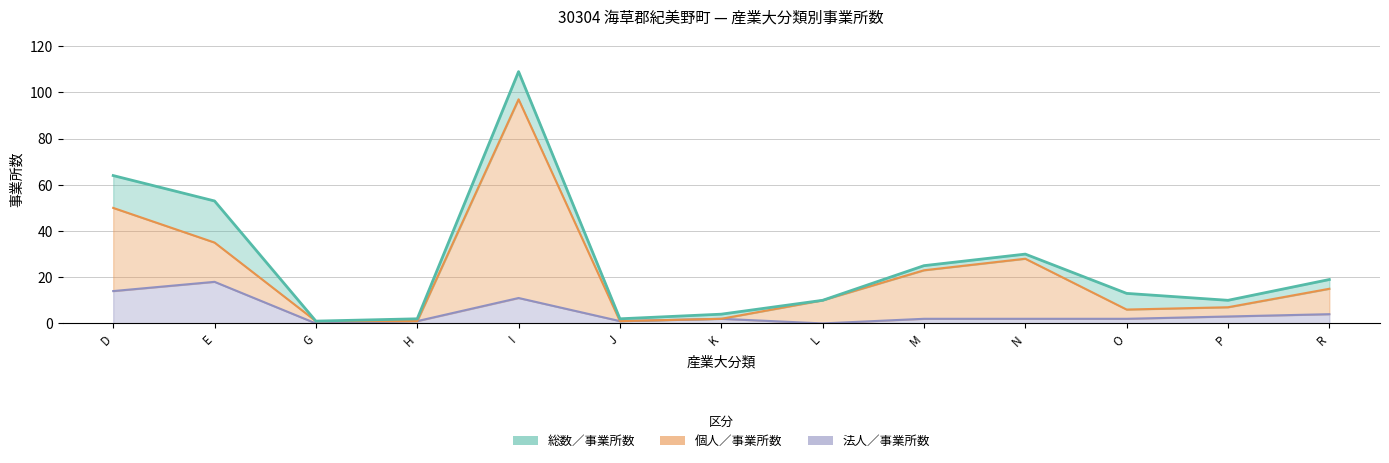

At how many categories does at least one series exceed 0?

13